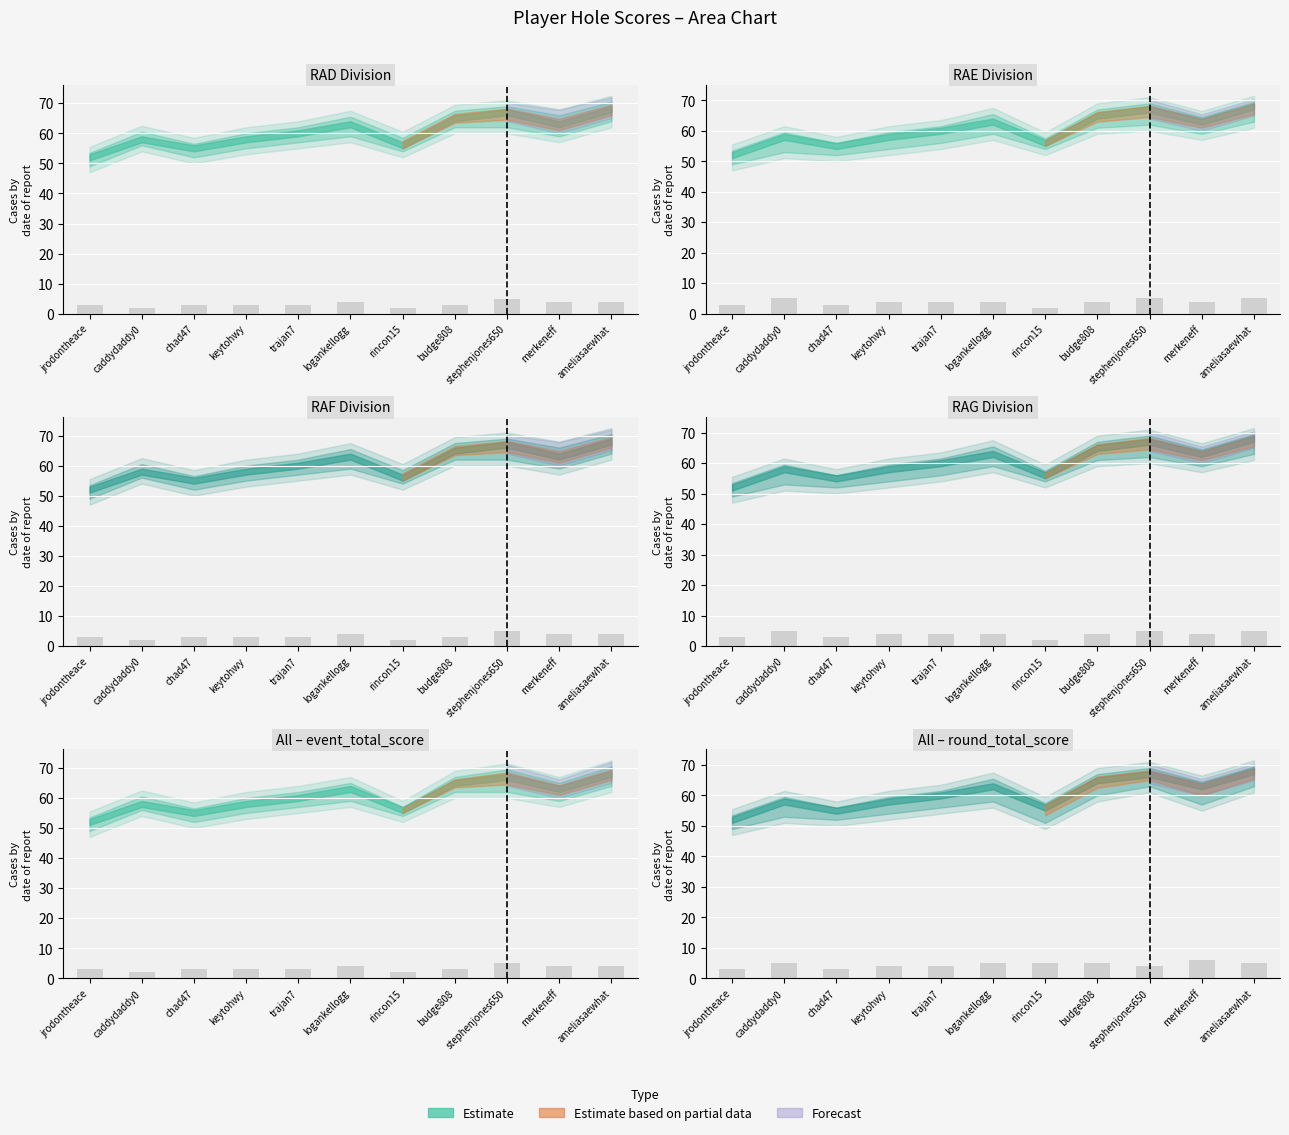

Which category has the lowest value in the hole_8 series?

jrodontheace